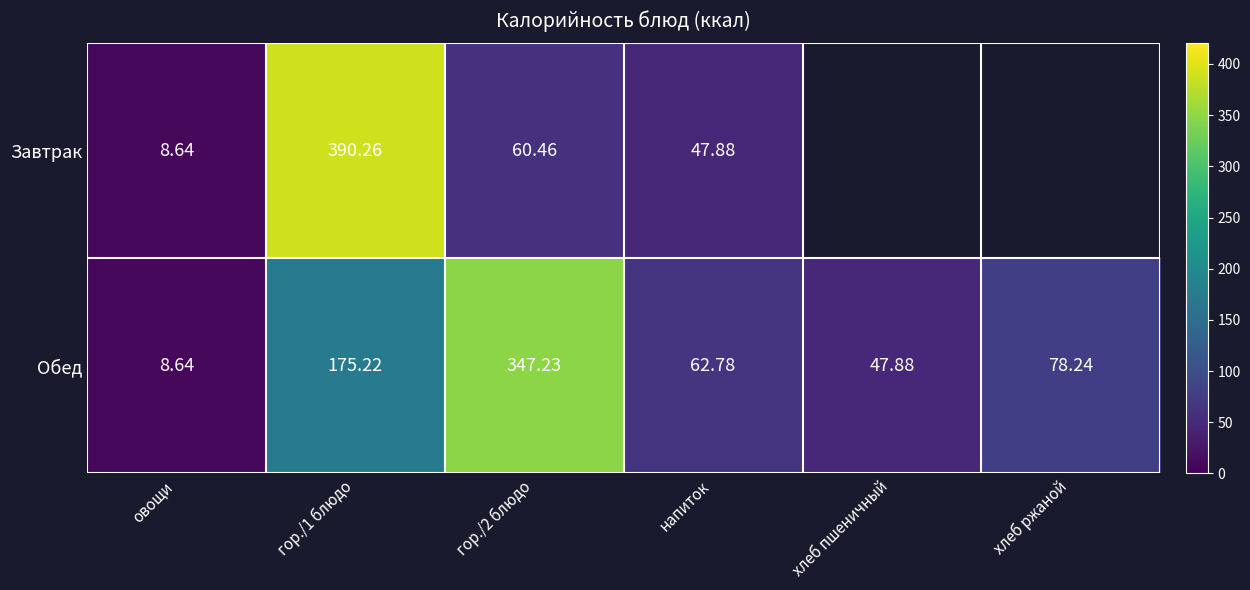

Is the value of Завтрак at гор./2 блюдо greater than the value of Обед at хлеб пшеничный?

Yes